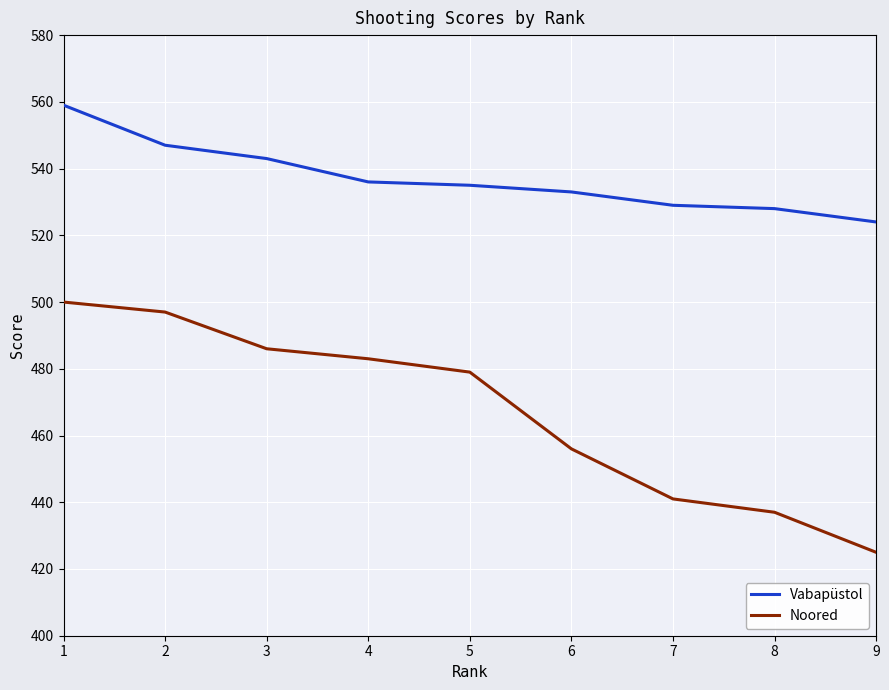

The value of Noored at 9 is 425. True or false?

True